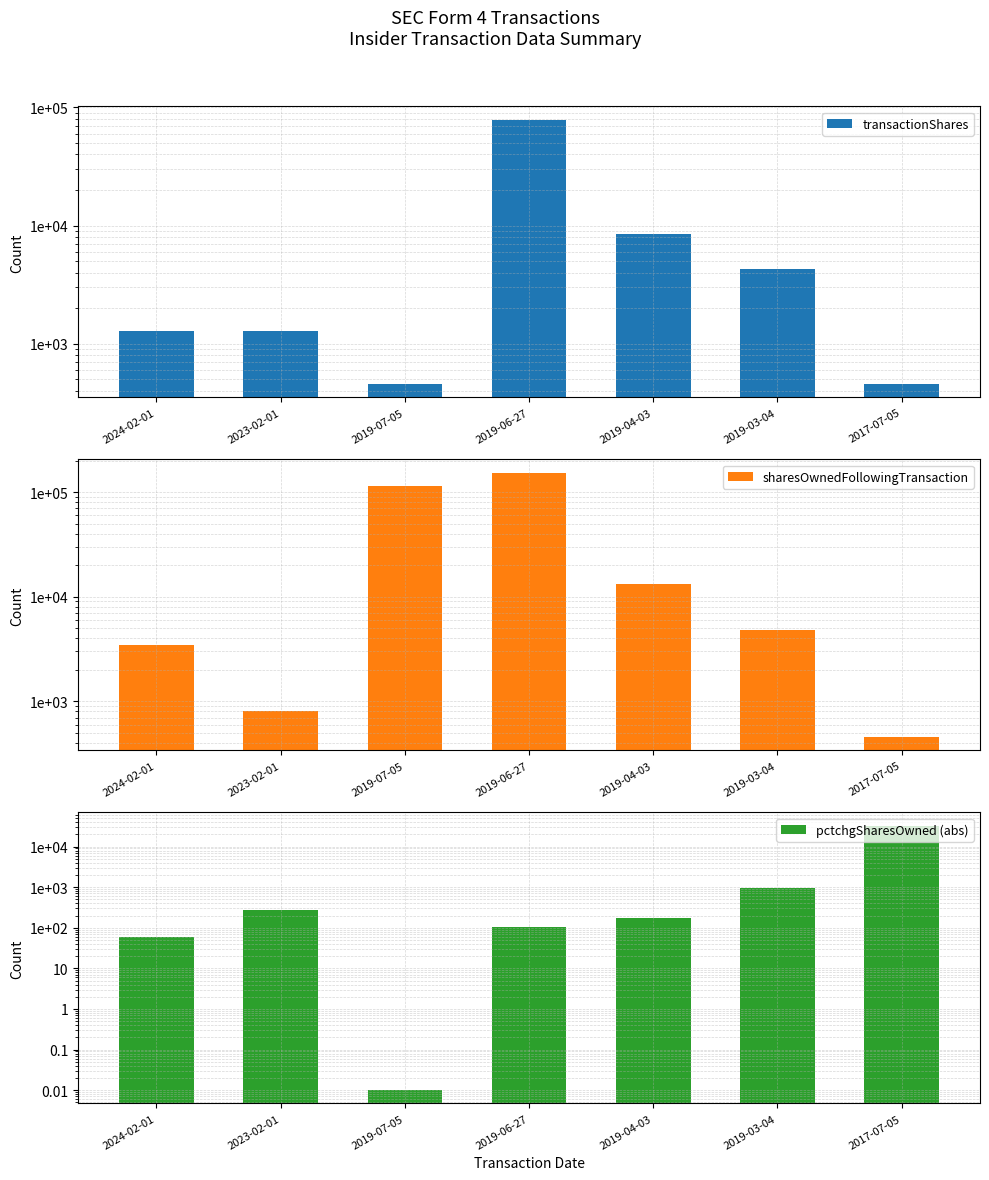

What is the difference between the maximum and minimum values in the sharesOwnedFollowingTransaction series?

152793.0